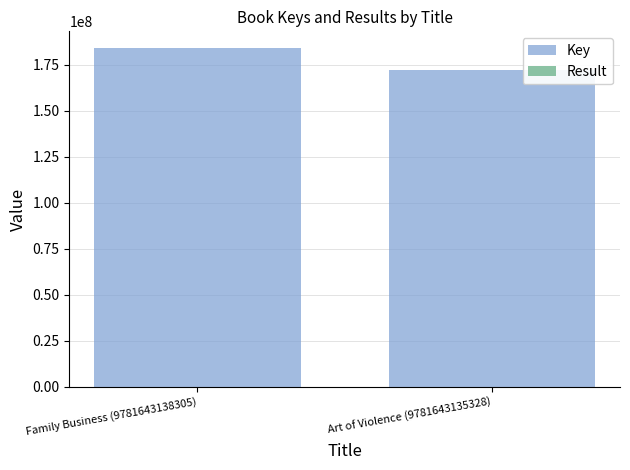

Reading left to right, list all the values displayed in this chart.

Key: Family Business (9781643138305)=184072023	Art of Violence (9781643135328)=172371972
Result: Family Business (9781643138305)=1	Art of Violence (9781643135328)=2